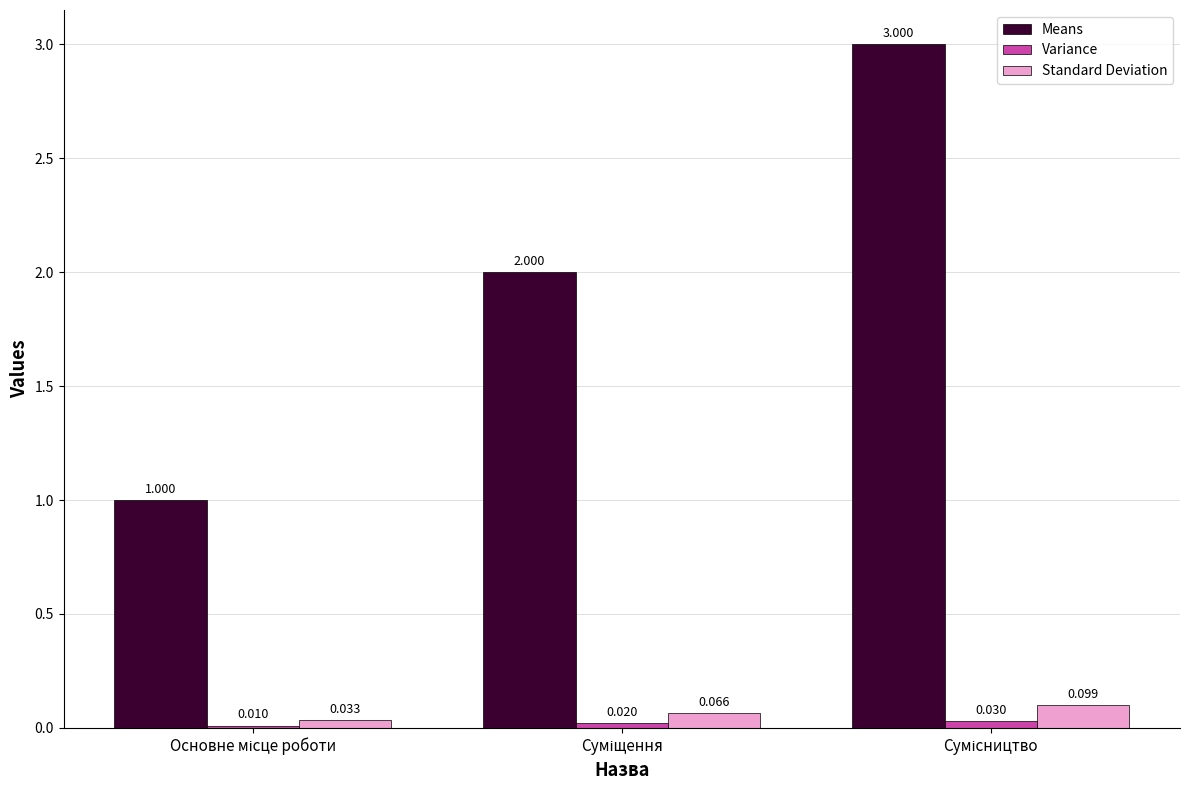

How many groups of bars are there?

3